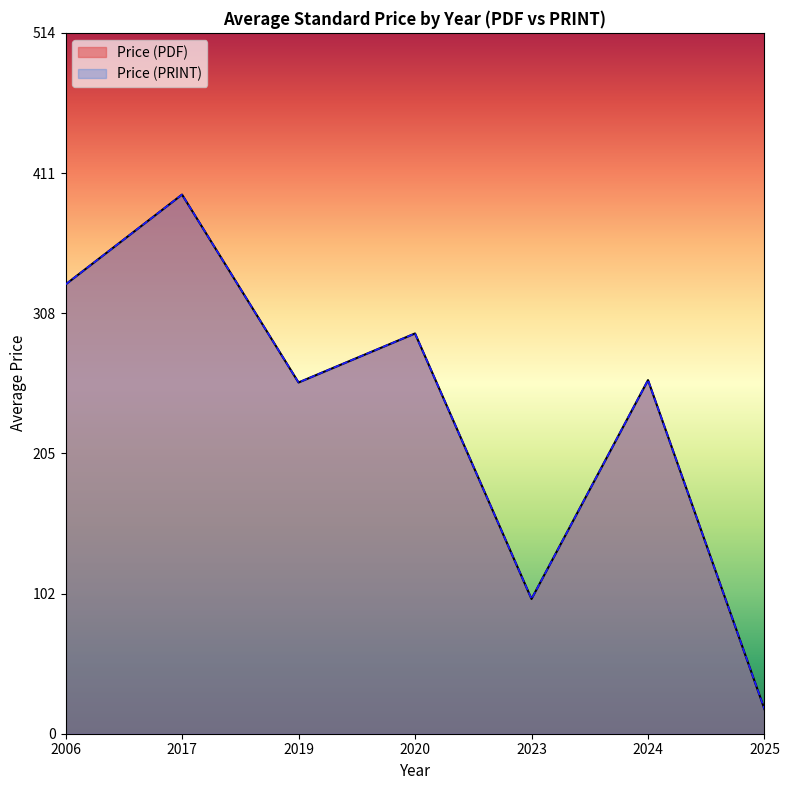

True or false: Price (PRINT) and Price (PDF) cross at least once.

False